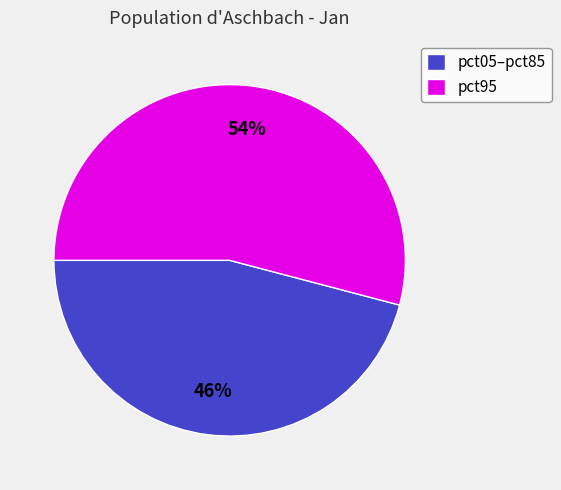

The pct05–pct85 slice represents 39% of the pie. True or false?

False